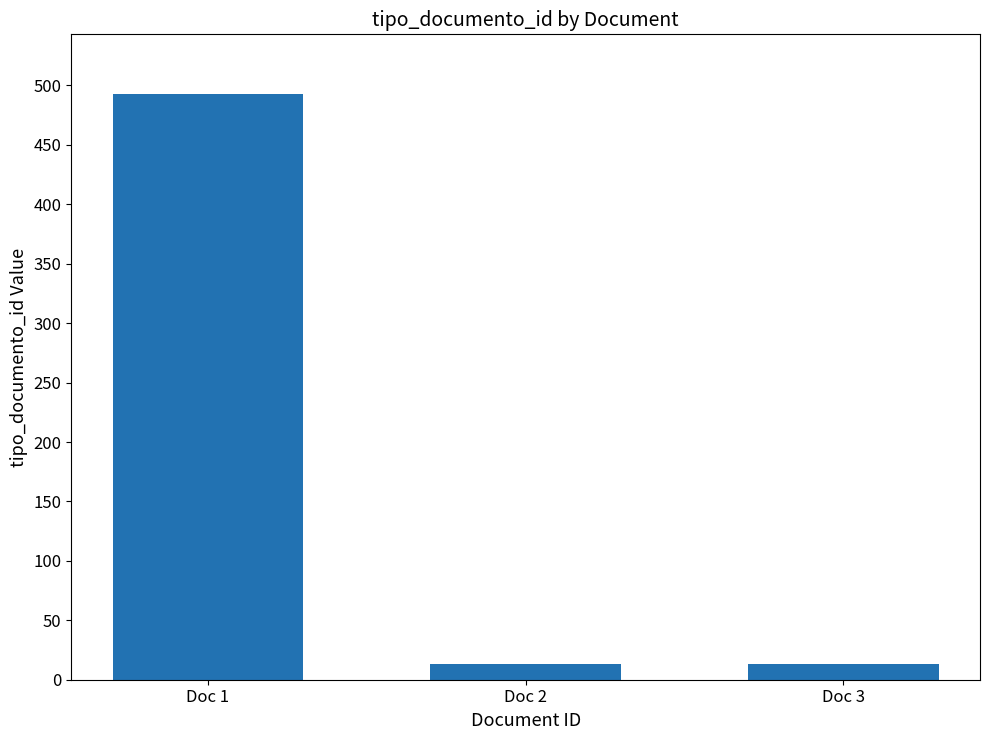

What is the change in value from Doc 1 to Doc 2?

-480